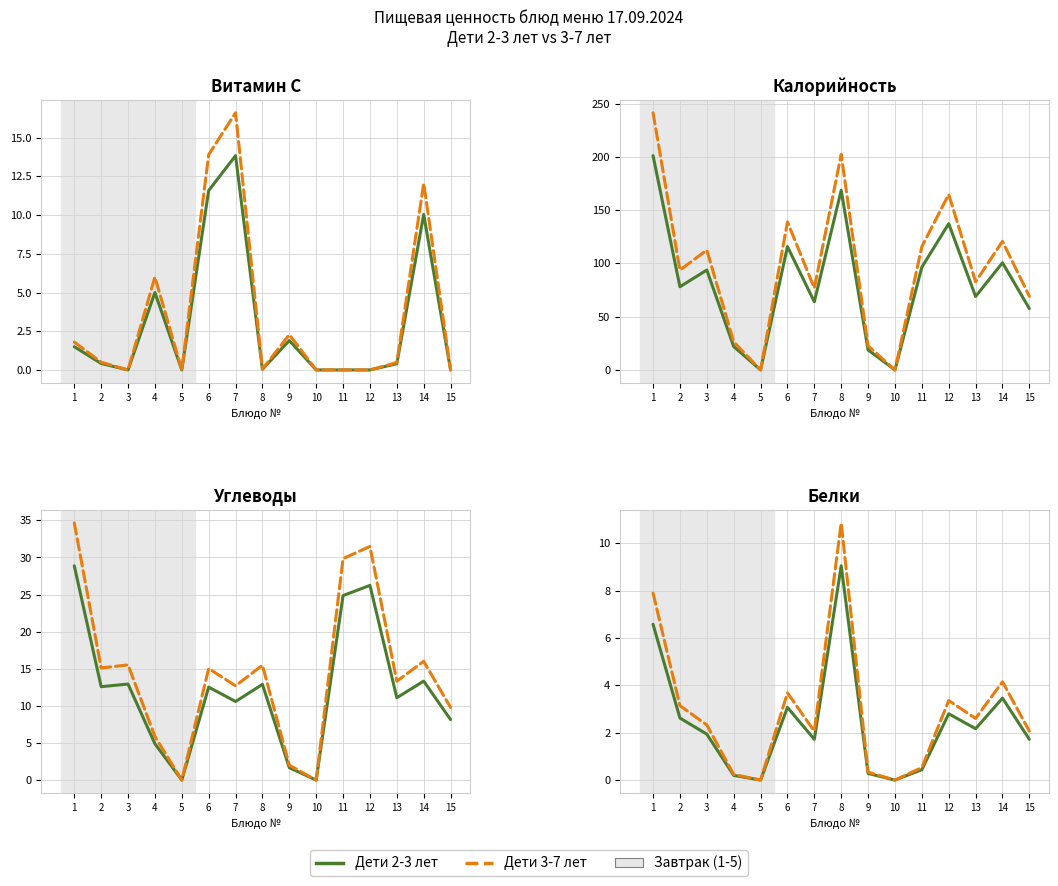

Does the chart have visible grid lines?

Yes